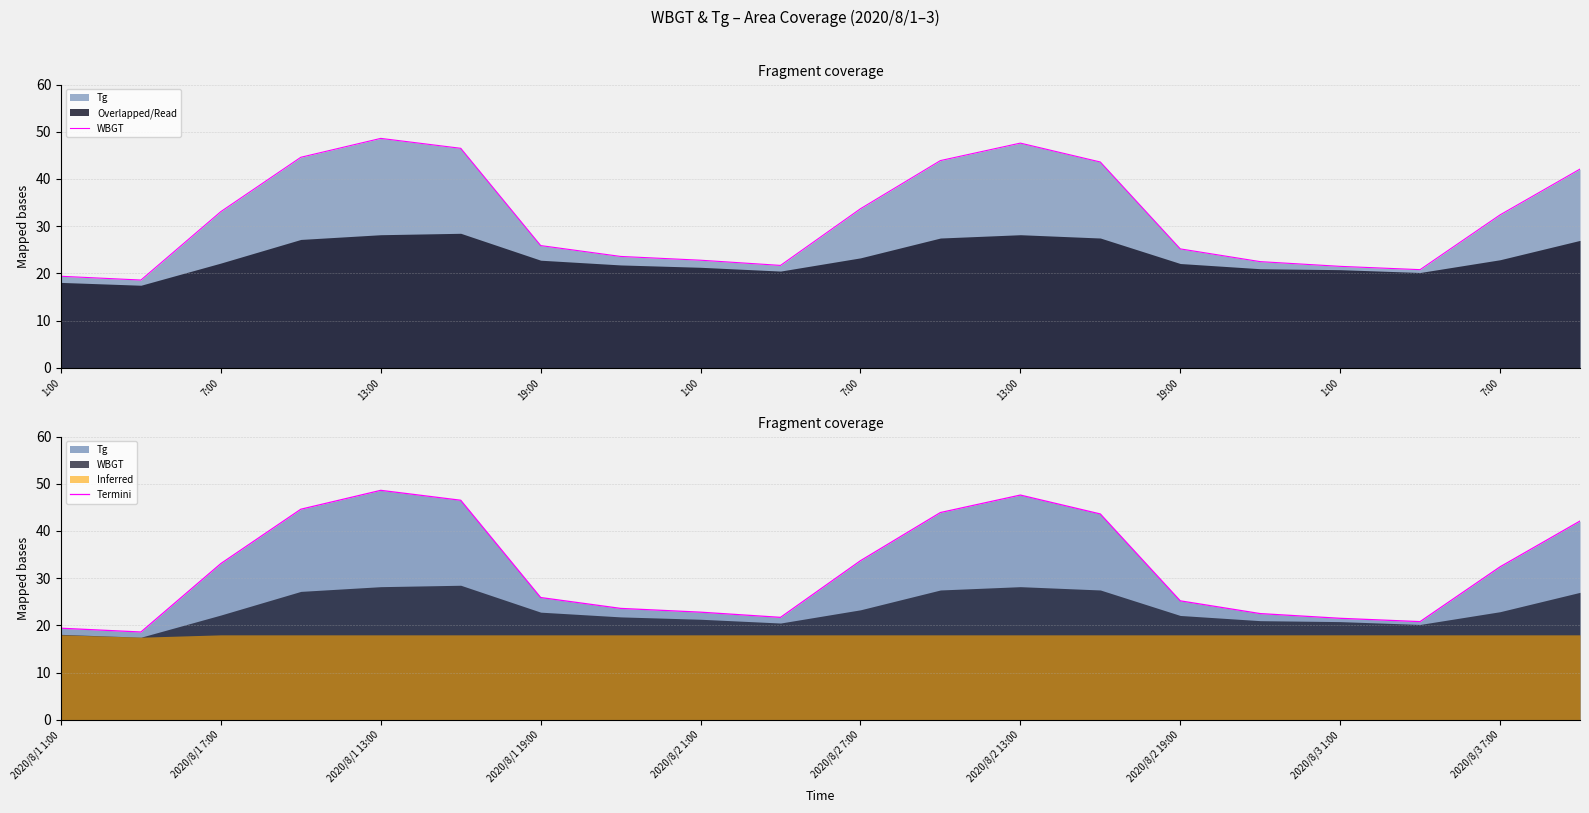

What is the difference between the second highest and minimum values?

29.0